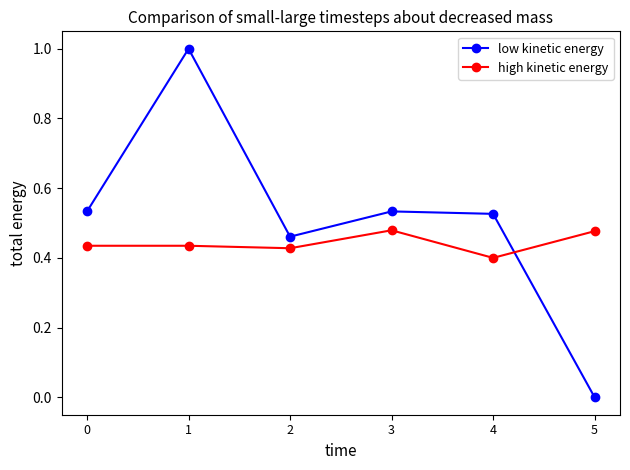

Which series has the largest range (max minus min)?

low kinetic energy